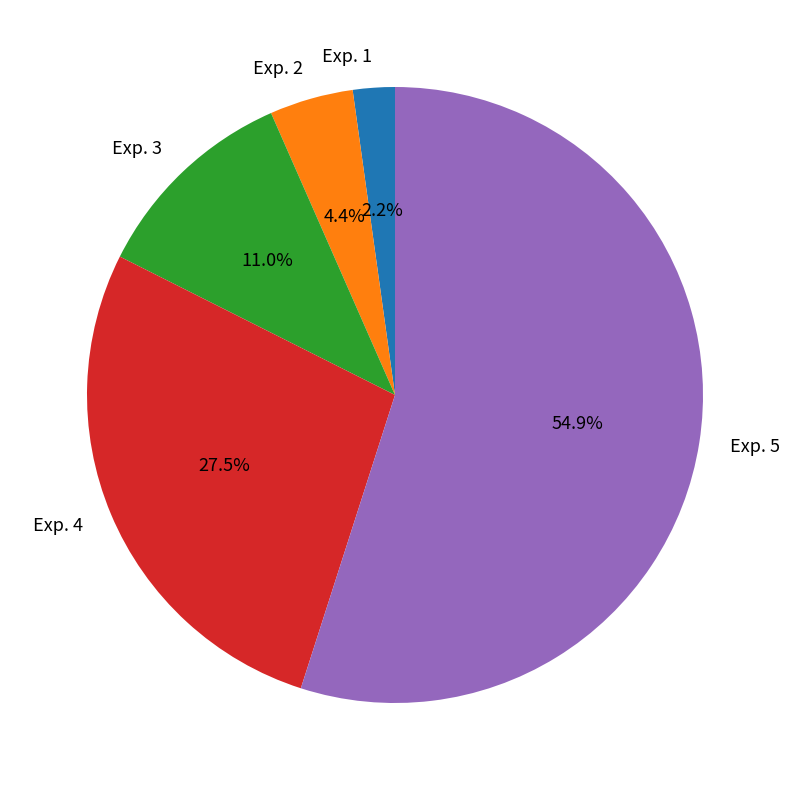

What percentage is the Exp. 2 slice, to the nearest percent?

4%